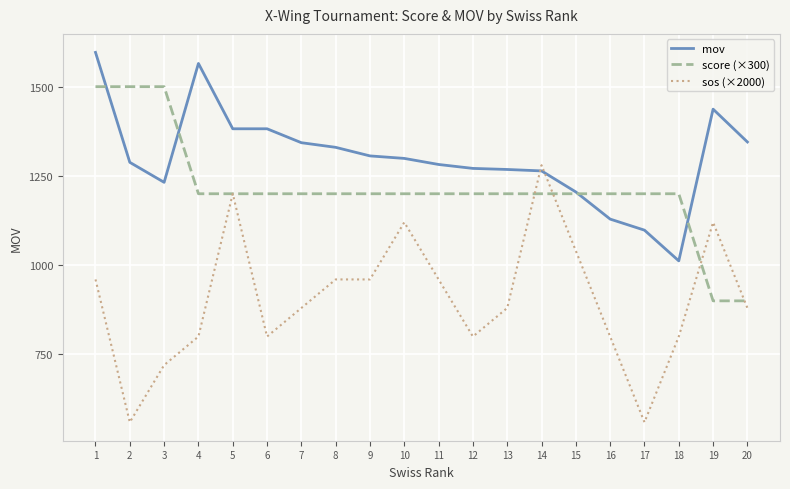

Which series has the largest total across all categories?

mov